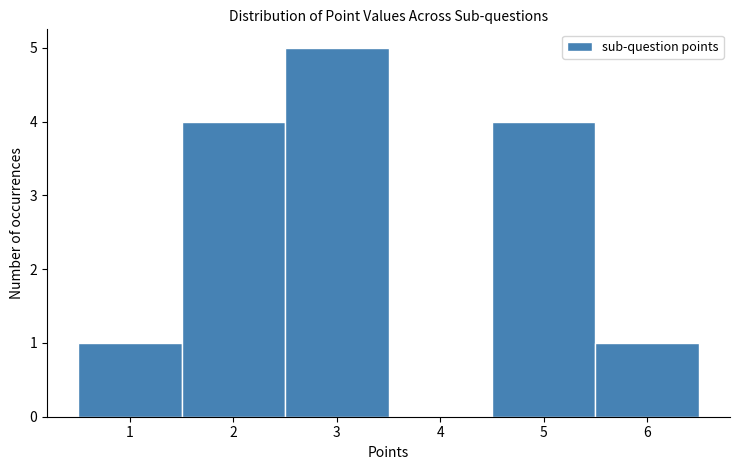

Over which range of the x-axis is the bar tallest?

2.5 to 3.5